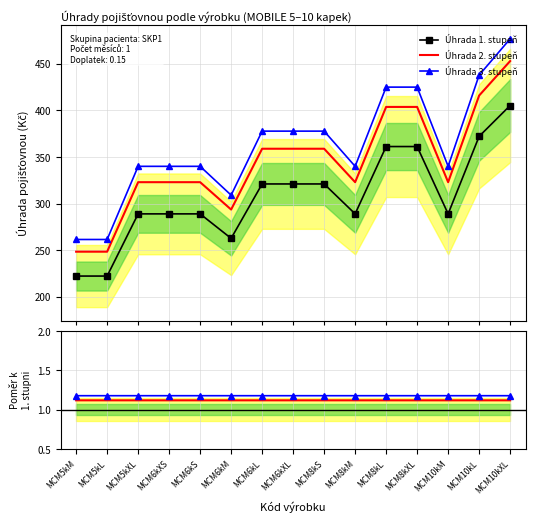

What is the value of the Stupeň 2 / Stupeň 1 point at the 13th from the left?

1.1